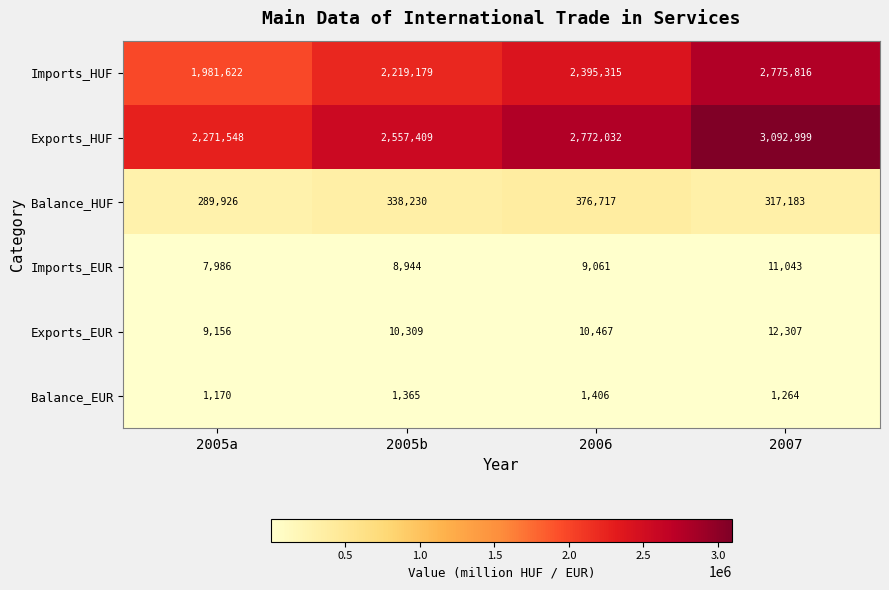

Reading left to right, list all the values displayed in this chart.

Imports_HUF: 2005a=1981622	2005b=2219179	2006=2395315	2007=2775816
Exports_HUF: 2005a=2271548	2005b=2557409	2006=2772032	2007=3092999
Balance_HUF: 2005a=289926	2005b=338230	2006=376717	2007=317183
Imports_EUR: 2005a=7986	2005b=8944	2006=9061	2007=11043
Exports_EUR: 2005a=9156	2005b=10309	2006=10467	2007=12307
Balance_EUR: 2005a=1170	2005b=1365	2006=1406	2007=1264